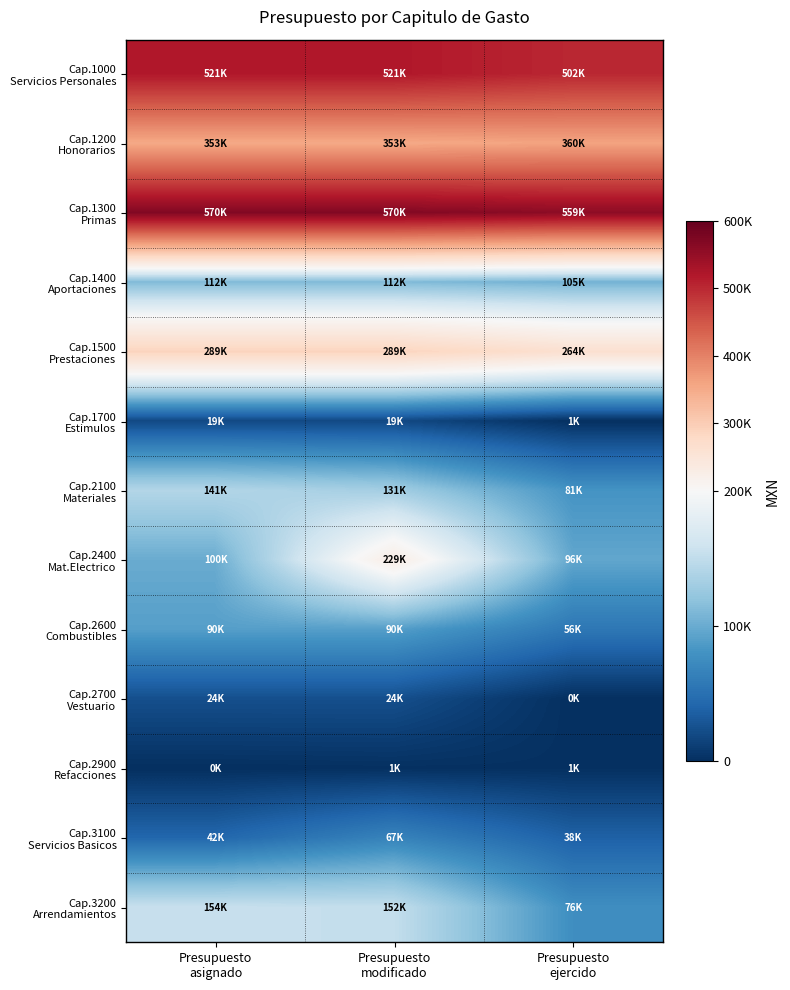

How many categories are shown in the chart?

3